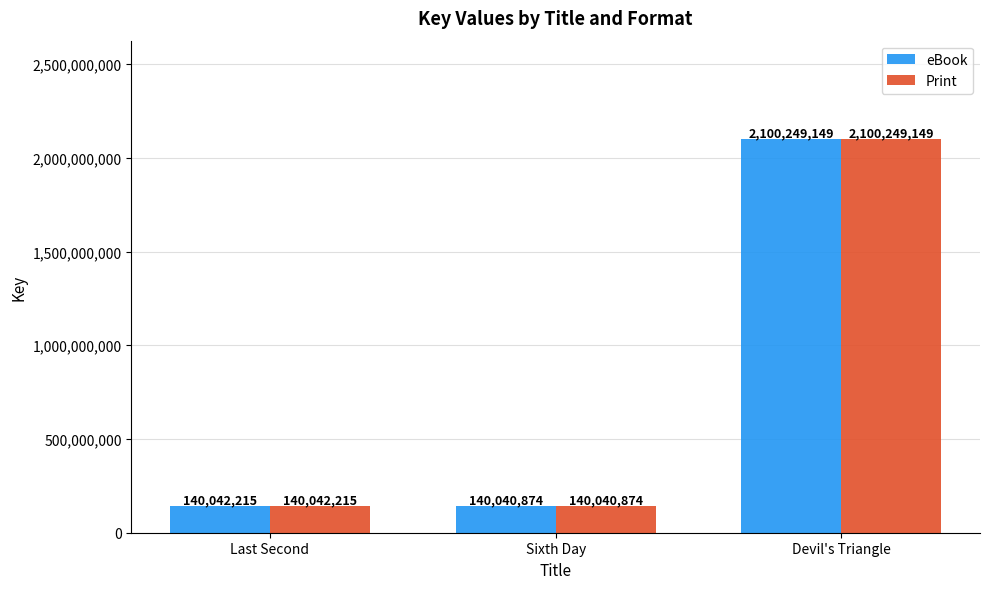

Reading left to right, what are all the values shown in this chart?

eBook: Last Second=140042215	Sixth Day=140040874	Devil's Triangle=2100249149
Print: Last Second=140042215	Sixth Day=140040874	Devil's Triangle=2100249149